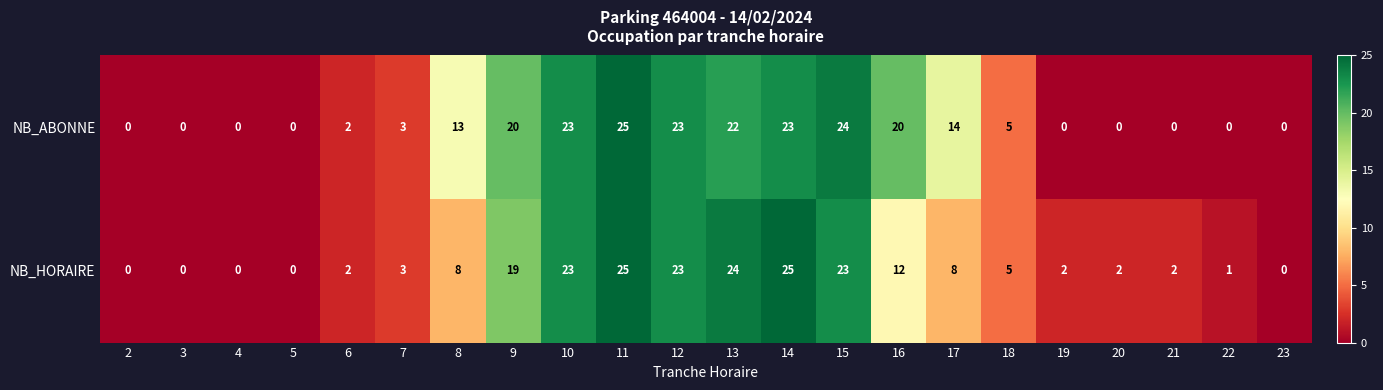

What is the spread (max minus min) of values at 16?

8